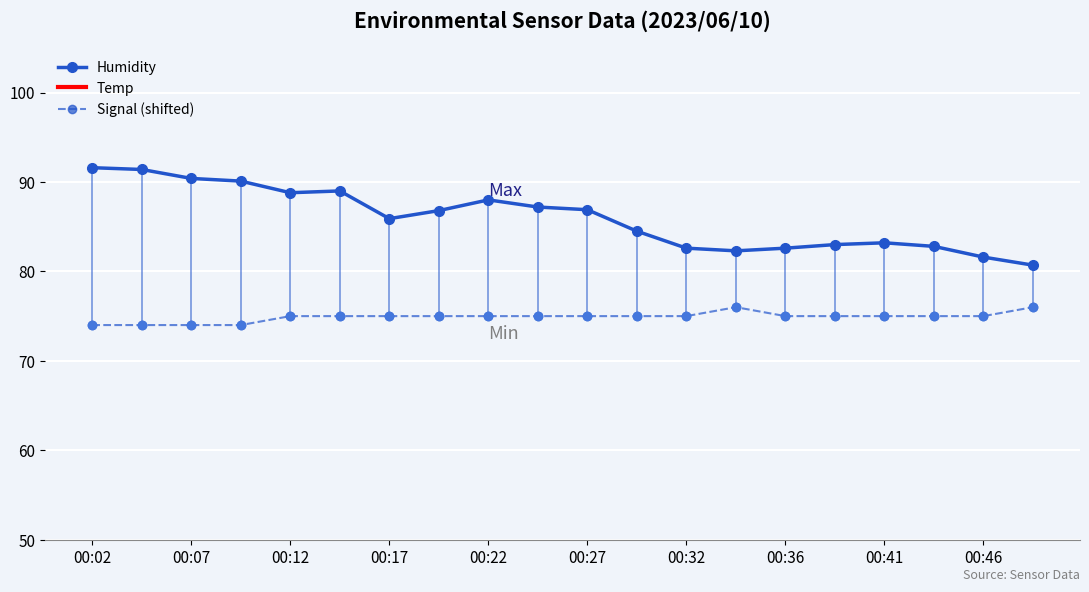

Where does the Signal (shifted) series first go above 75?

13